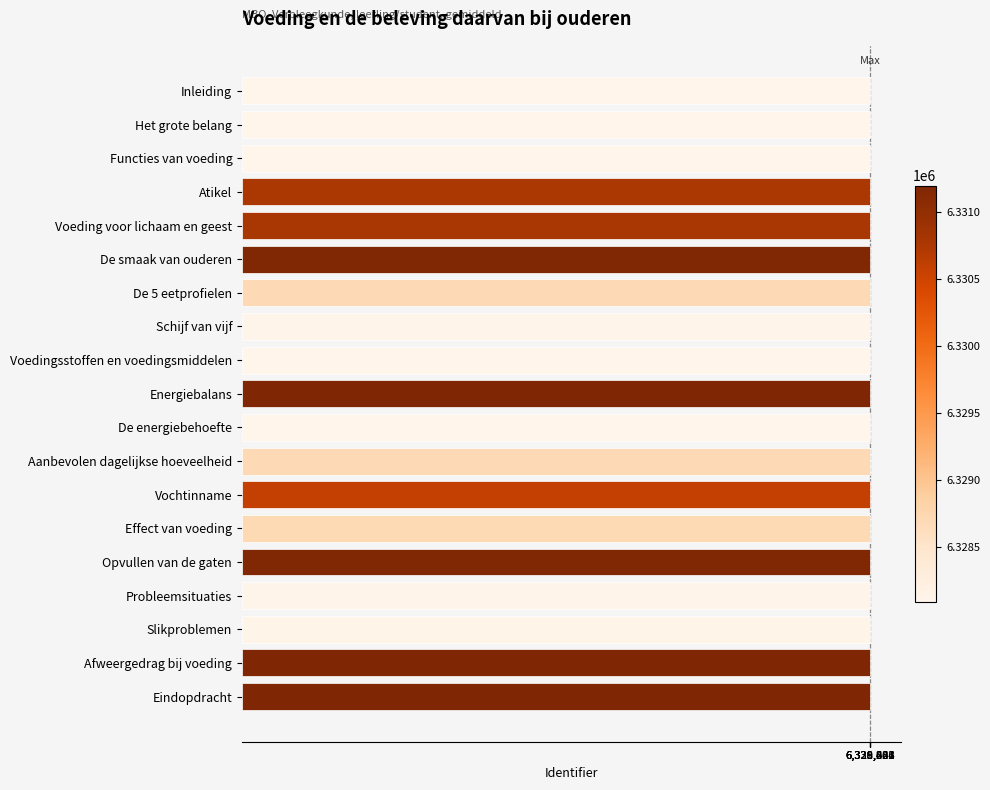

What is the approximate value at Voedingsstoffen en voedingsmiddelen?

6328092